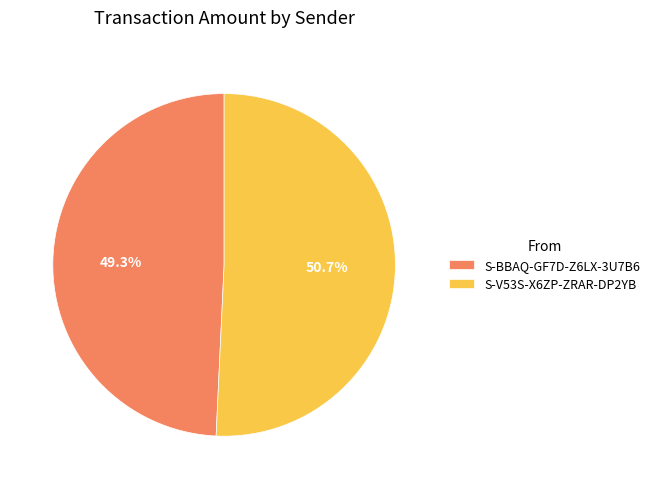

Count the number of slices in the pie.

2